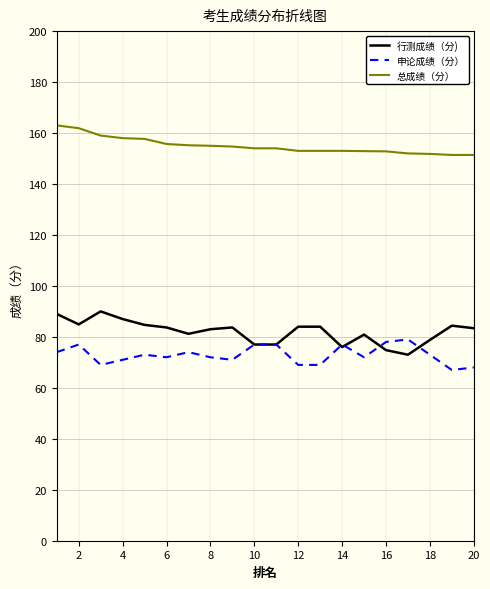

True or false: 申论成绩（分） and 总成绩（分） intersect in this chart.

False